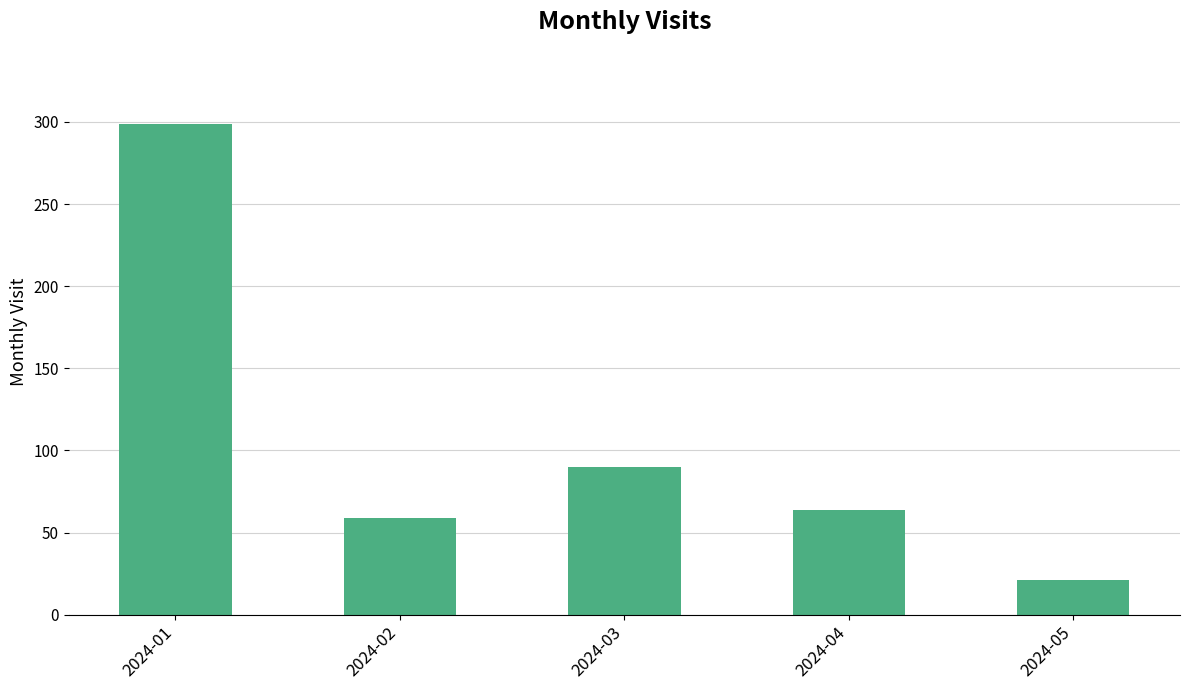

What is the value of the 2nd bar from the left?

59